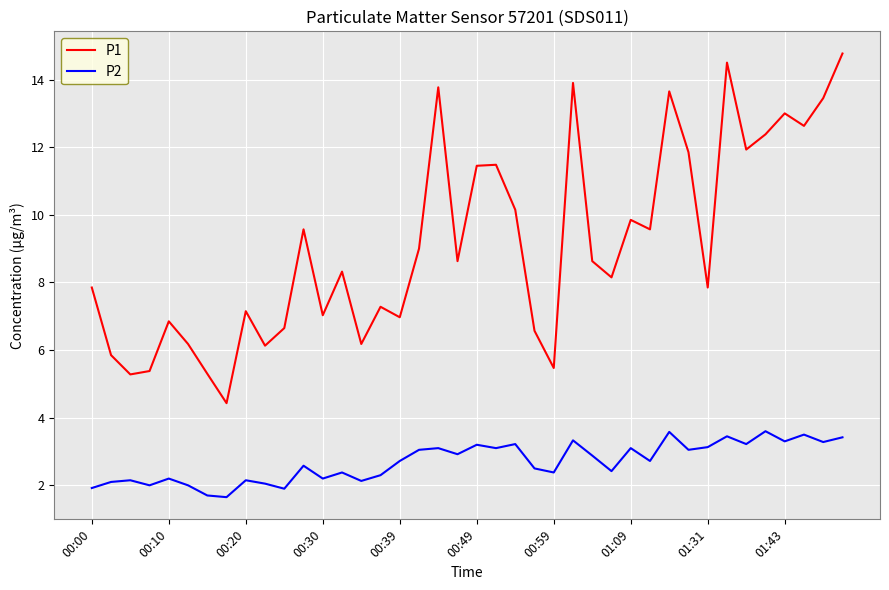

What is the sum of all P2 values?

107.6